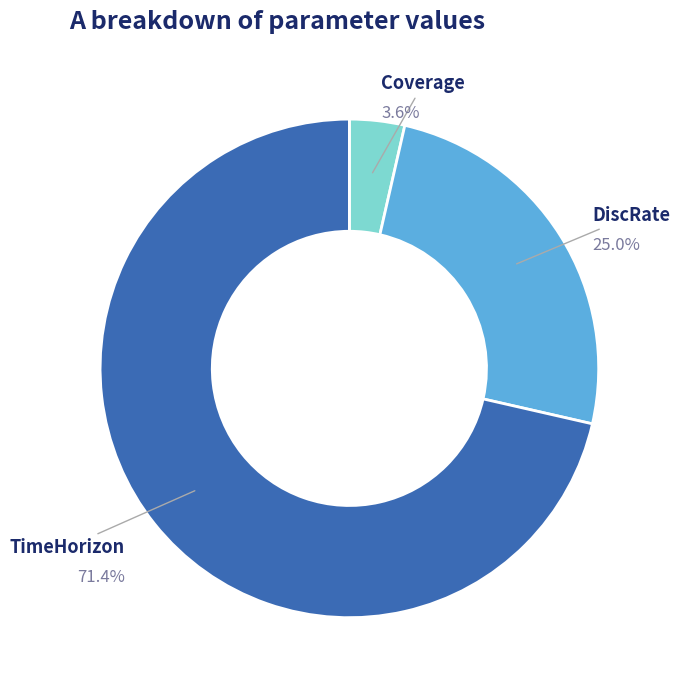

To the nearest percent, what is the difference between the DiscRate and TimeHorizon slice percentages?

46%